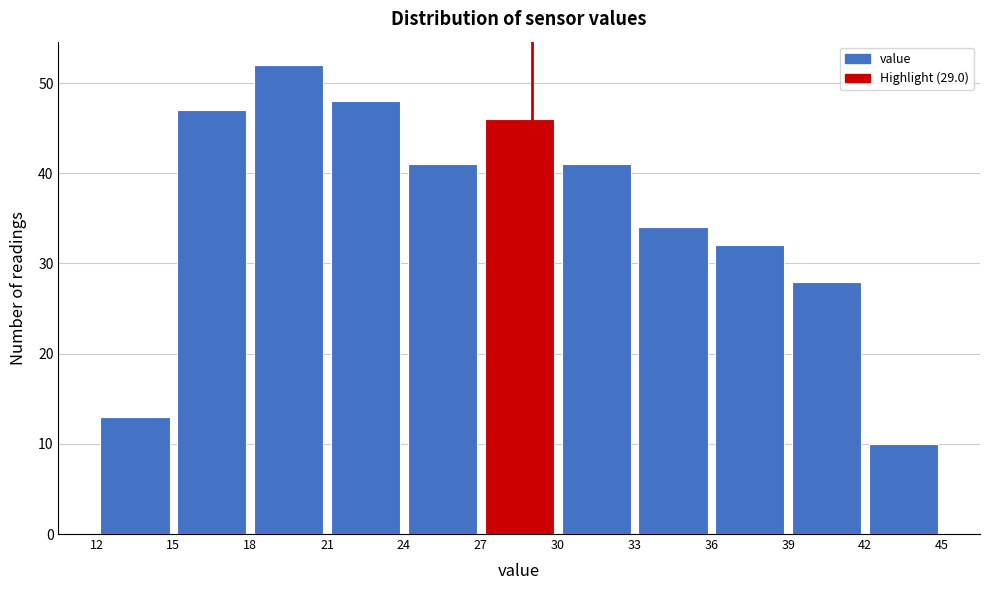

Which range on the x-axis has the tallest bar?

18 to 21